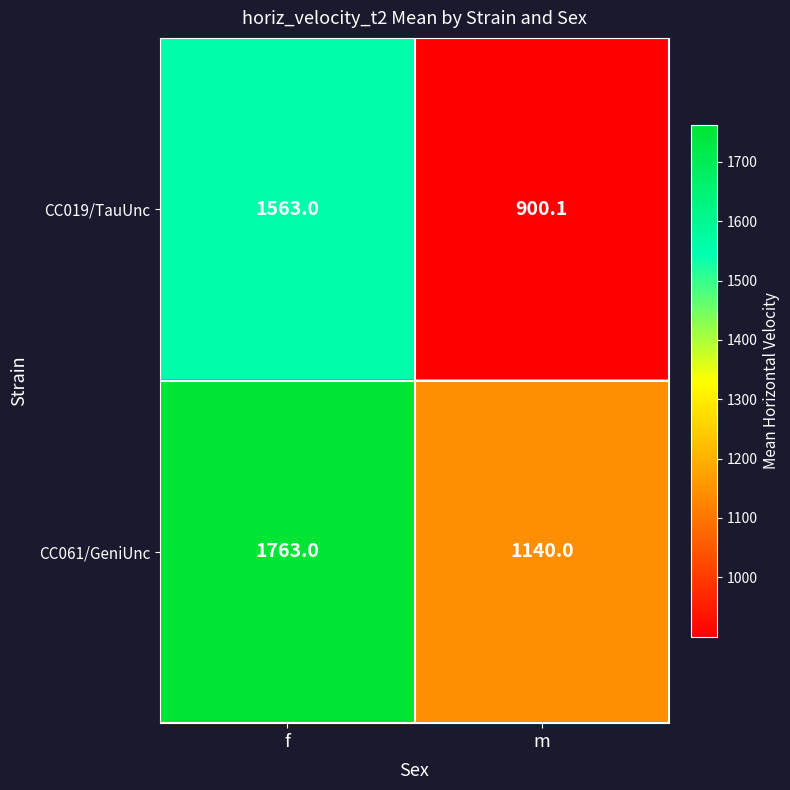

What is the minimum value shown in the chart?

900.1